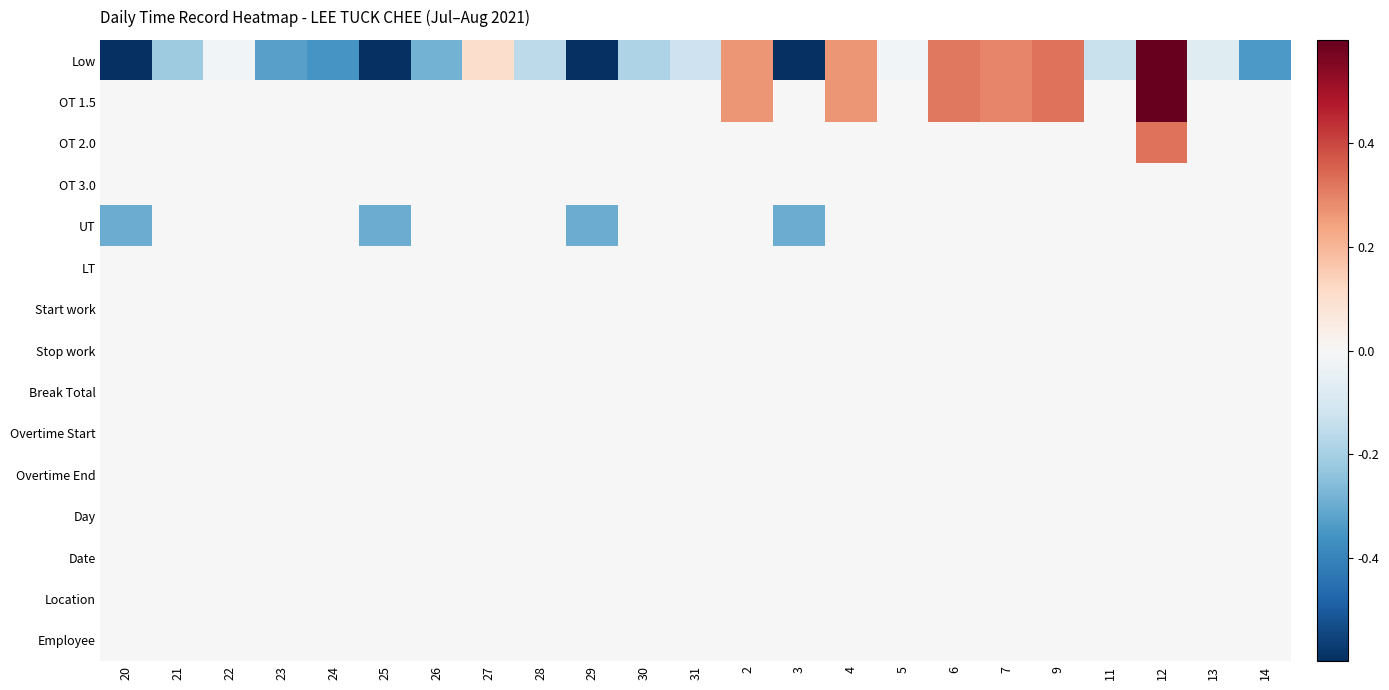

Which series has the largest range (max minus min)?

Low